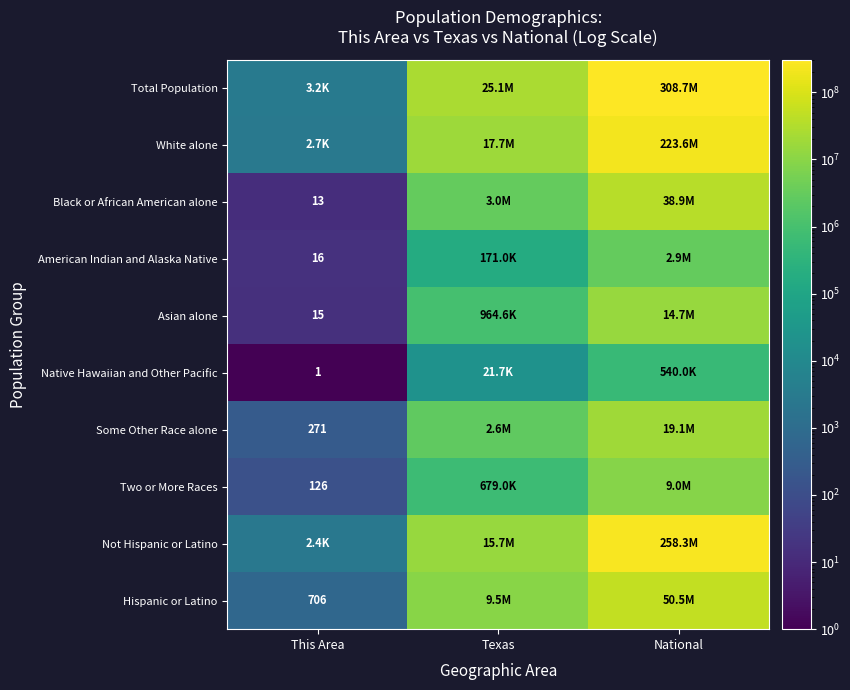

At which category is the sum across all series the highest?

National